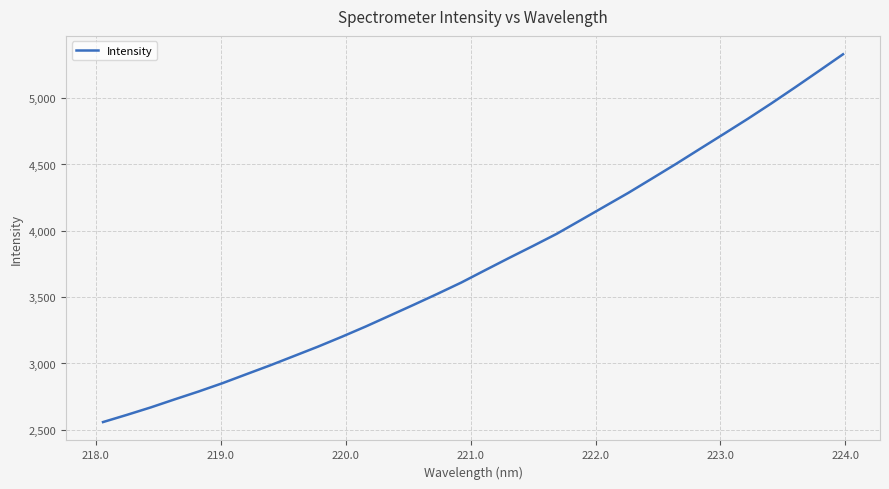

What is the greatest value displayed?

5330.8